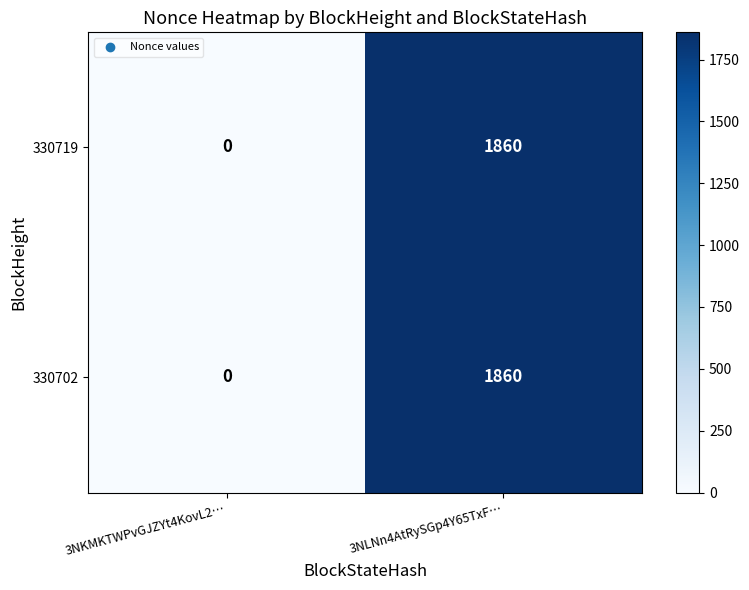

What is the sum of the 330702 values at 3NLNn4AtRySGp4Y65TxF… and 3NKMKTWPvGJZYt4KovL2…?

1860